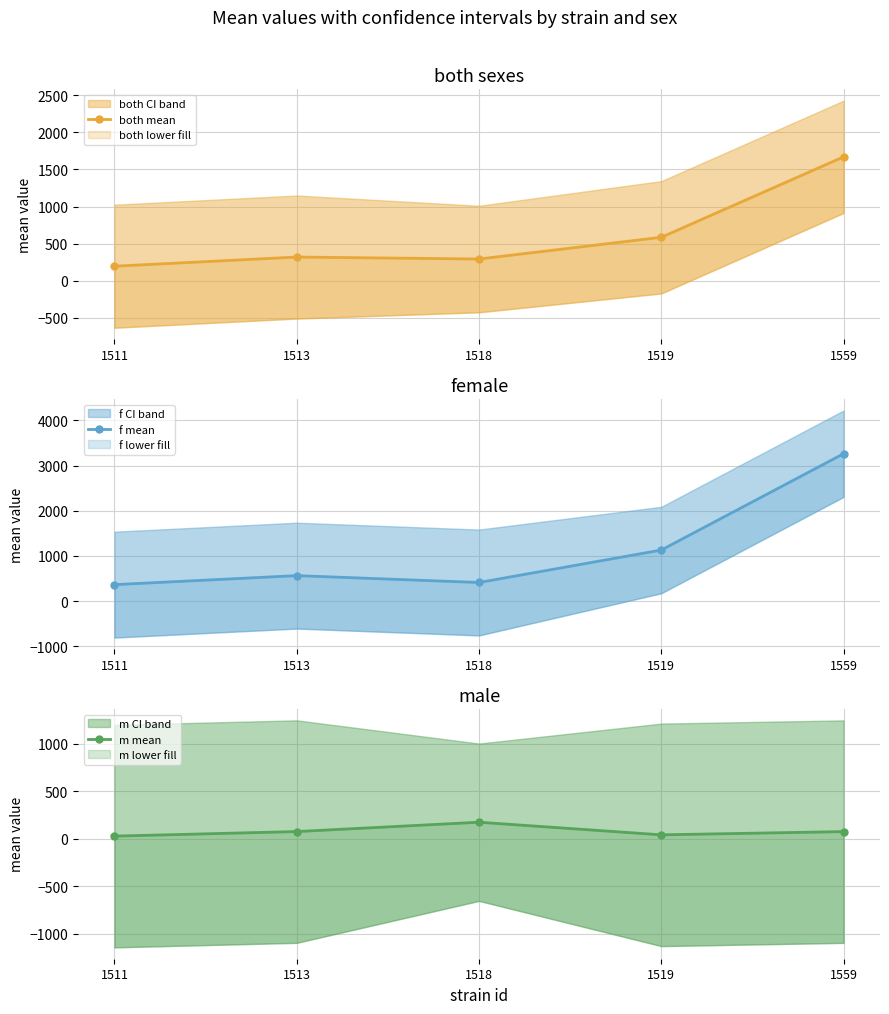

At which category is the sum across all series the highest?

1559